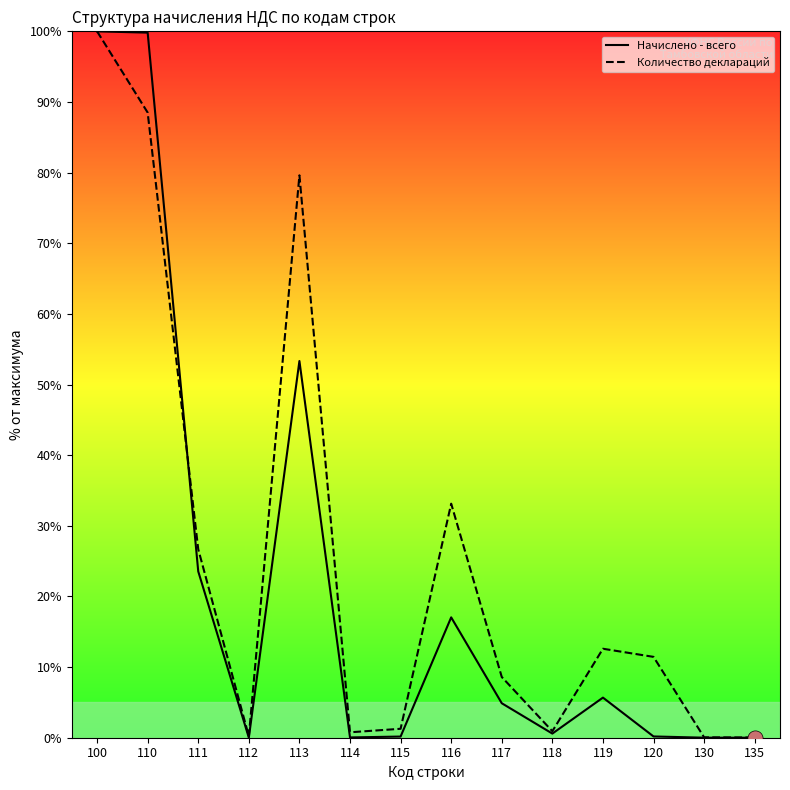

Is the value of Начислено - всего at 119 greater than the value of Количество деклараций at 114?

Yes